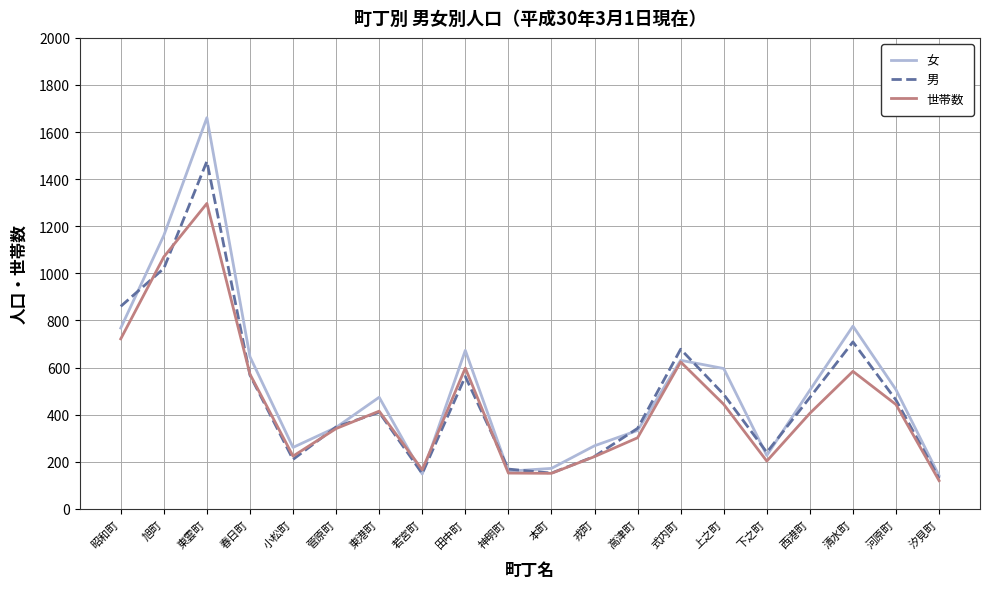

Is it true that 男 equals 130 at 汐見町?

True